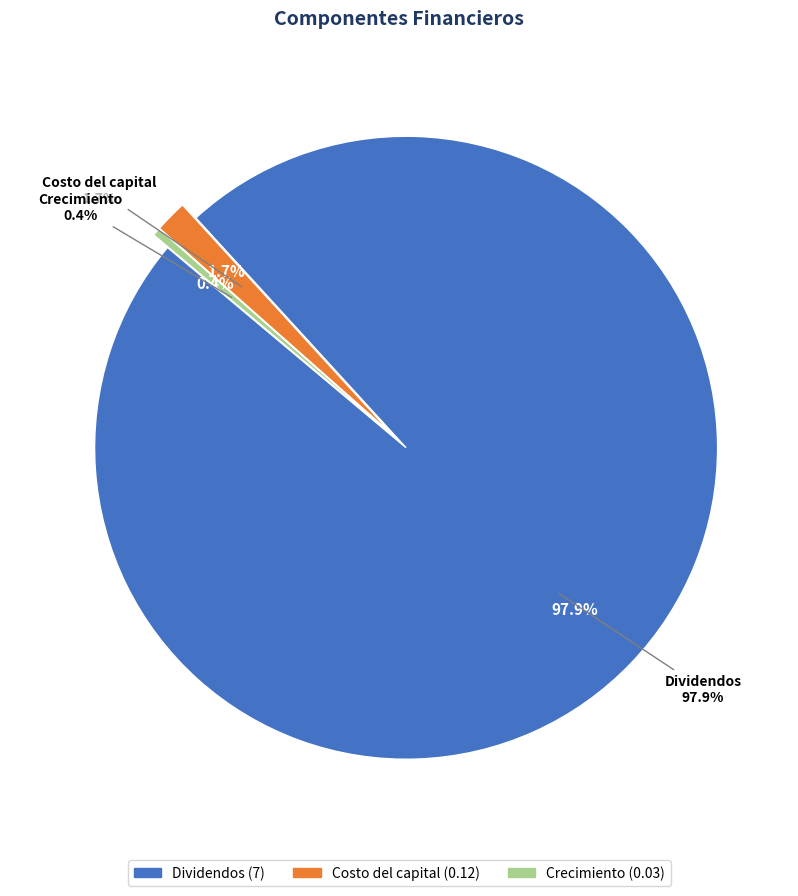

Rank the categories by value from lowest to highest.

Crecimiento, Costo del capital, Dividendos